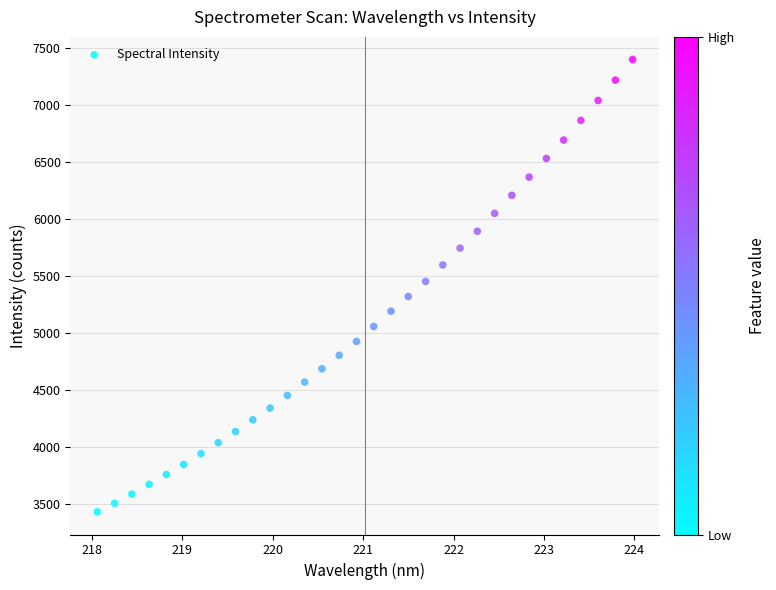

What is the range of Y values (max minus min)?

3963.8